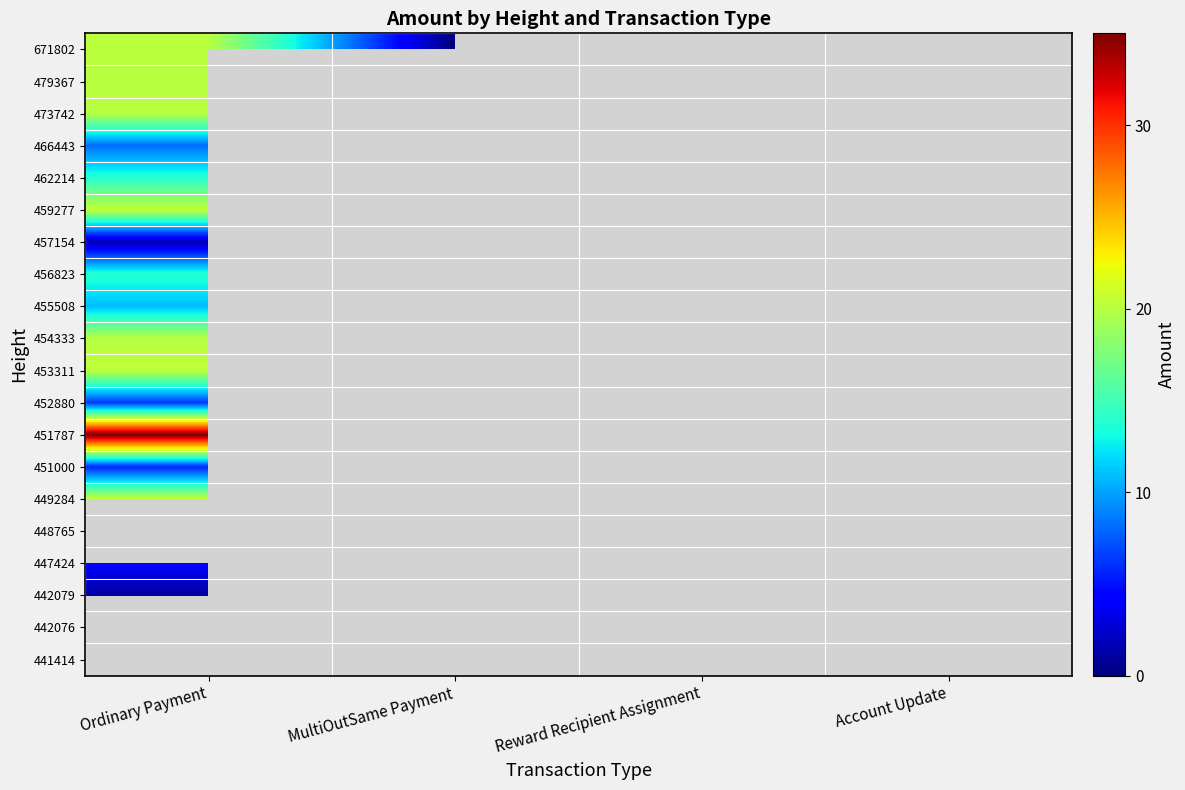

Is the value of 449284 at Ordinary Payment greater than the value of 455508 at Ordinary Payment?

Yes